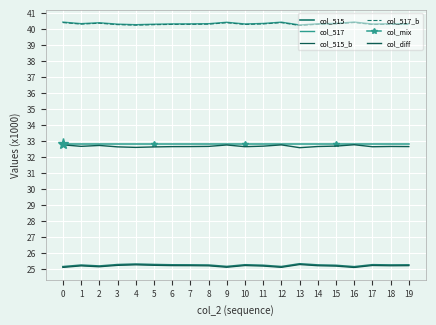

True or false: col_diff and col_517_b cross at least once.

False